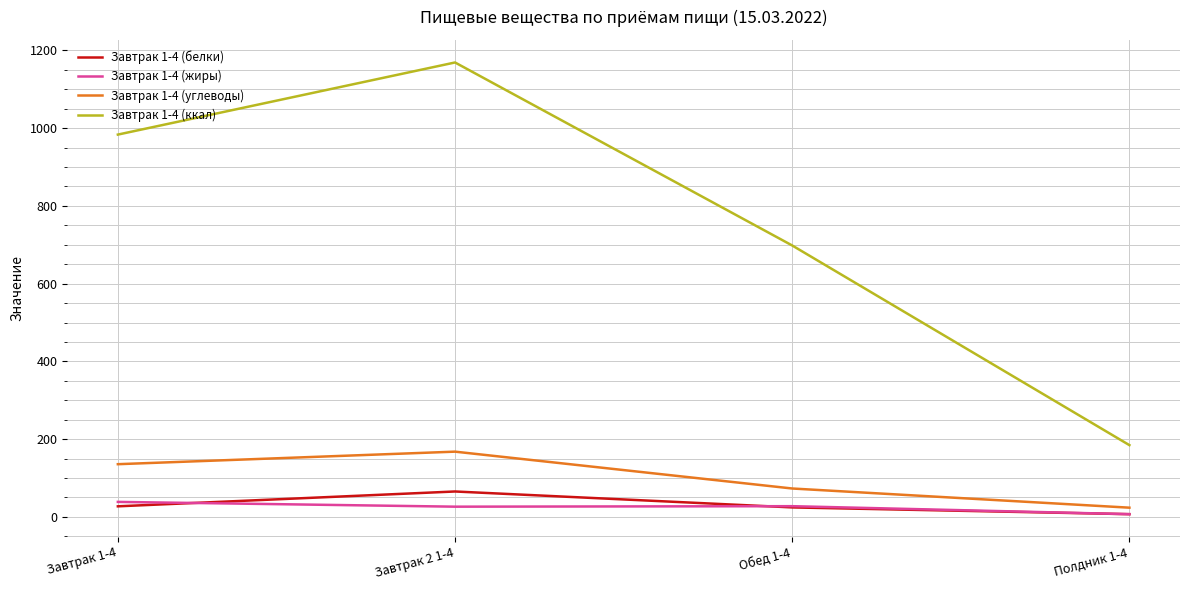

Which series has the largest range (max minus min)?

Завтрак 1-4 (ккал)